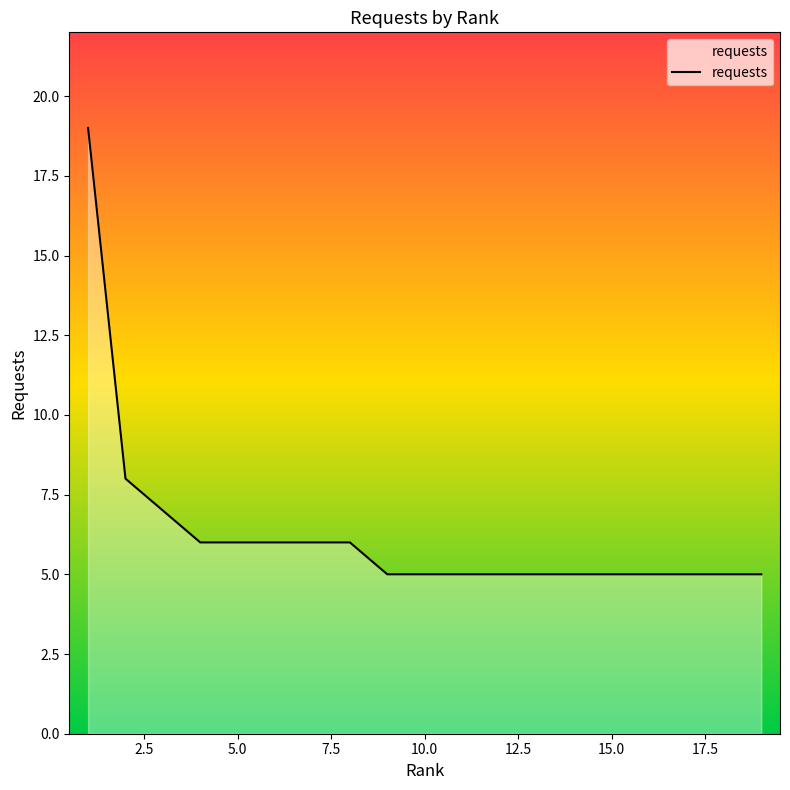

What is the smallest value displayed?

5